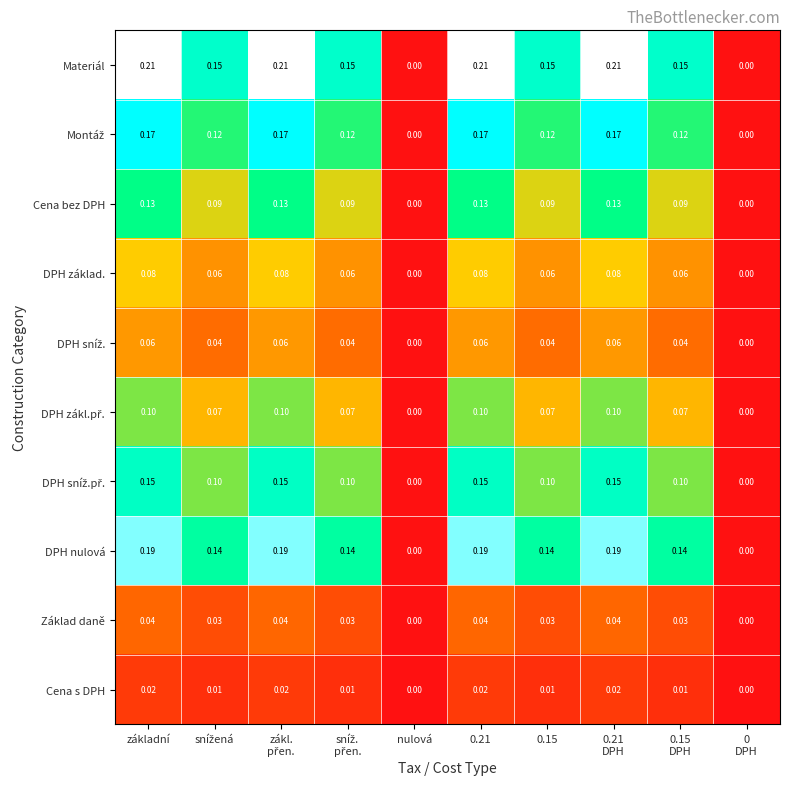

Between 0.15 and zákl.
přen., which is larger?

zákl.
přen.